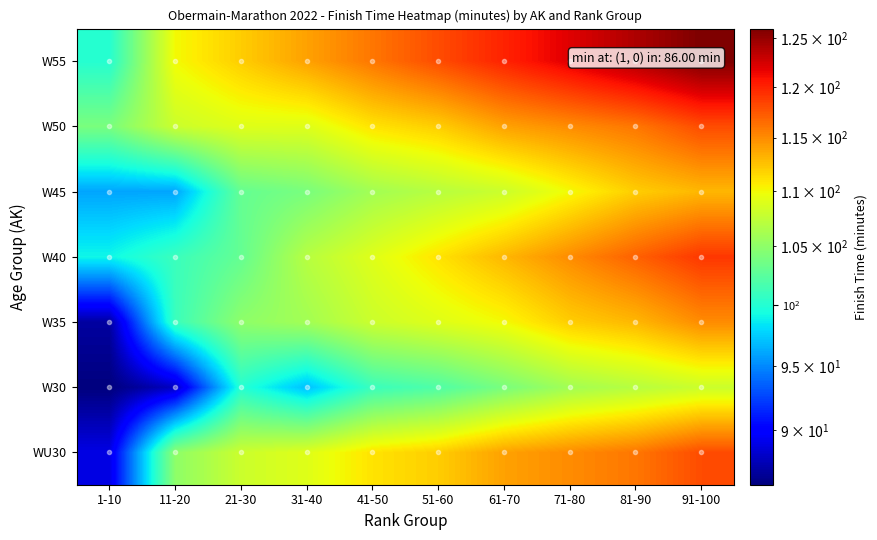

Reading left to right, what are all the values shown in this chart?

WU30: 1-10=89	11-20=105	21-30=108	31-40=109	41-50=111	51-60=112	61-70=114	71-80=115	81-90=116	91-100=118
W30: 1-10=86	11-20=88	21-30=100	31-40=97	41-50=101	51-60=102	61-70=104	71-80=106	81-90=107	91-100=108
W35: 1-10=87	11-20=101	21-30=105	31-40=106	41-50=108	51-60=109	61-70=110	71-80=112	81-90=113	91-100=115
W40: 1-10=99	11-20=101	21-30=103	31-40=107	41-50=109	51-60=111	61-70=113	71-80=115	81-90=117	91-100=119
W45: 1-10=96	11-20=96	21-30=103	31-40=104	41-50=106	51-60=107	61-70=108	71-80=110	81-90=112	91-100=113
W50: 1-10=104	11-20=108	21-30=109	31-40=109	41-50=111	51-60=112	61-70=114	71-80=115	81-90=116	91-100=118
W55: 1-10=100	11-20=110	21-30=112	31-40=114	41-50=116	51-60=118	61-70=120	71-80=122	81-90=124	91-100=126